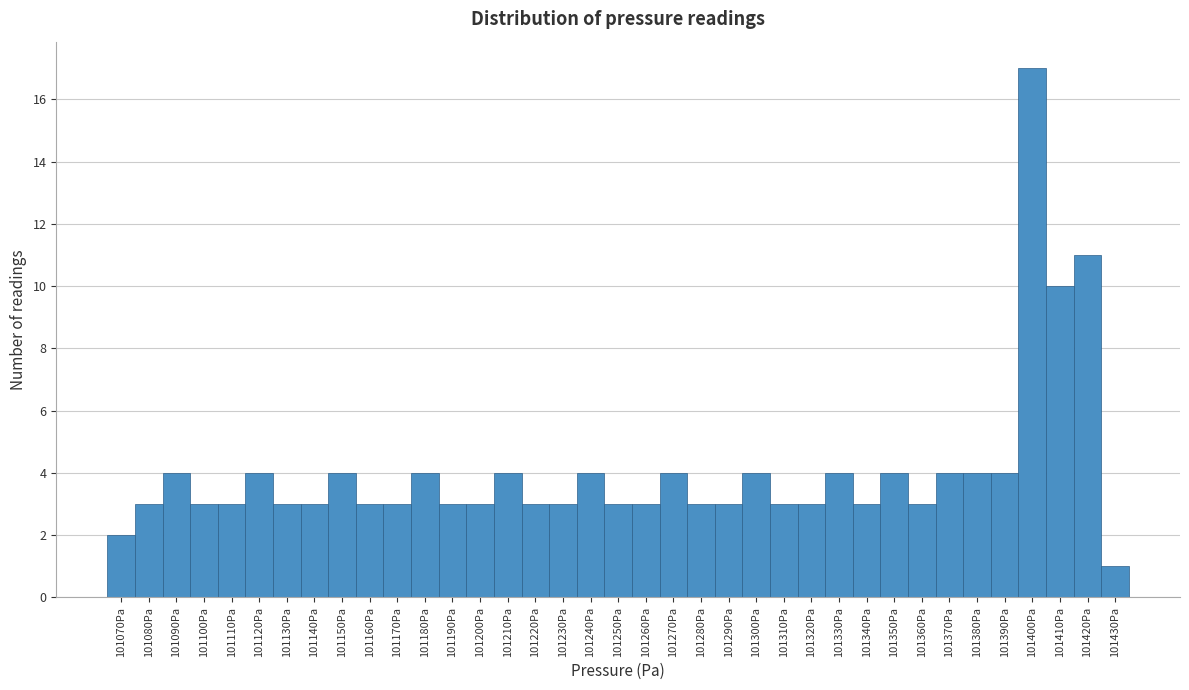

What position from the left is 101120Pa?

6